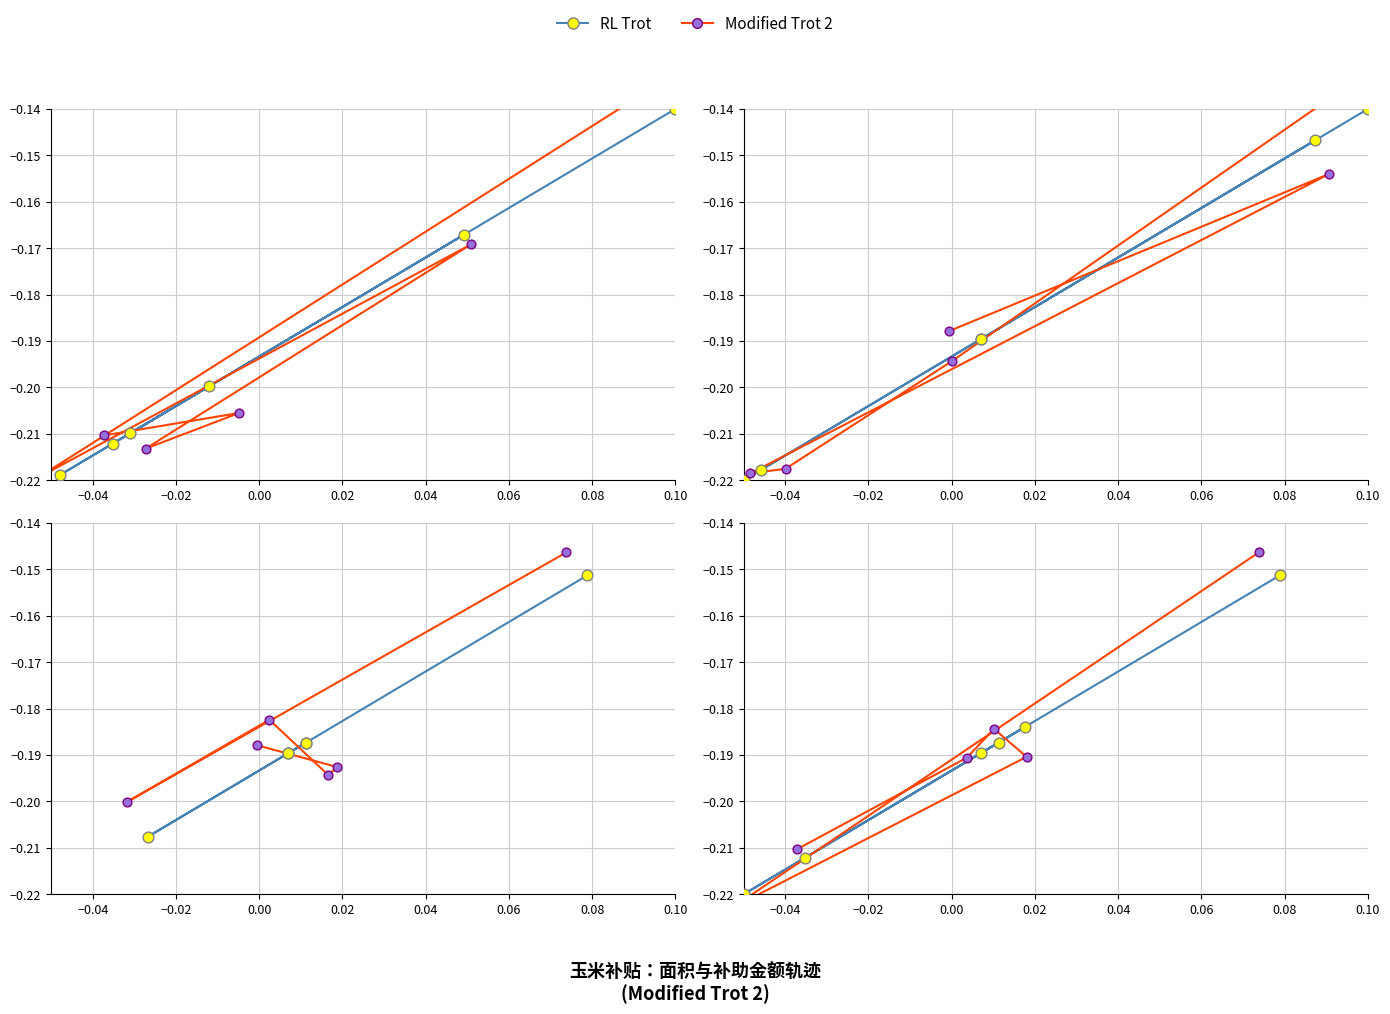

Which series has the largest Y range (max minus min)?

Modified Trot 2